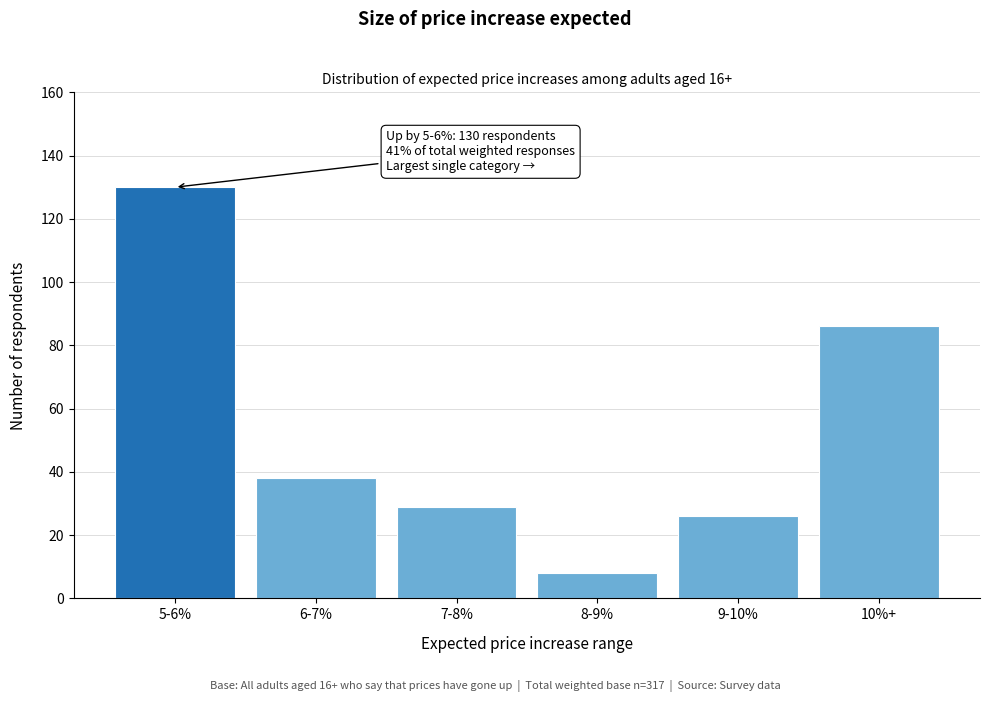

Reading left to right, transcribe all the data shown in this chart.

5-6%=130	6-7%=38	7-8%=29	8-9%=8	9-10%=26	10%+=86